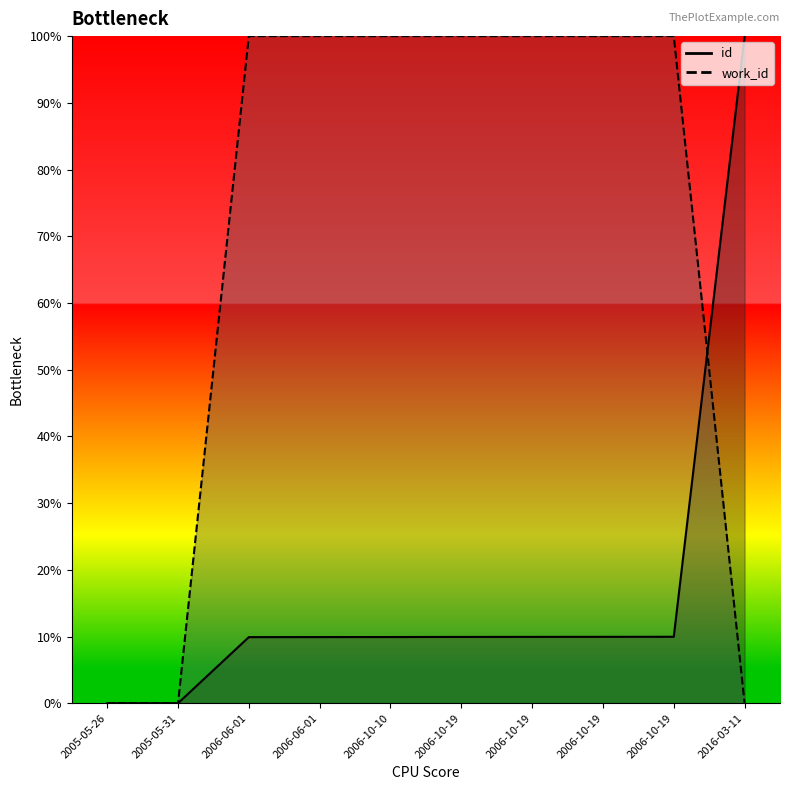

What is the difference between the work_id values at 2016-03-11 and 2006-06-01?

1.0